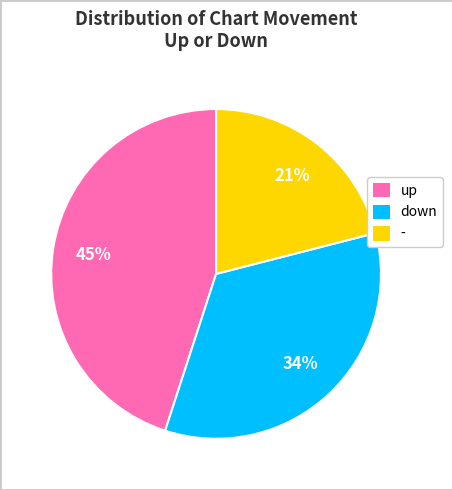

Count the number of slices in the pie.

3